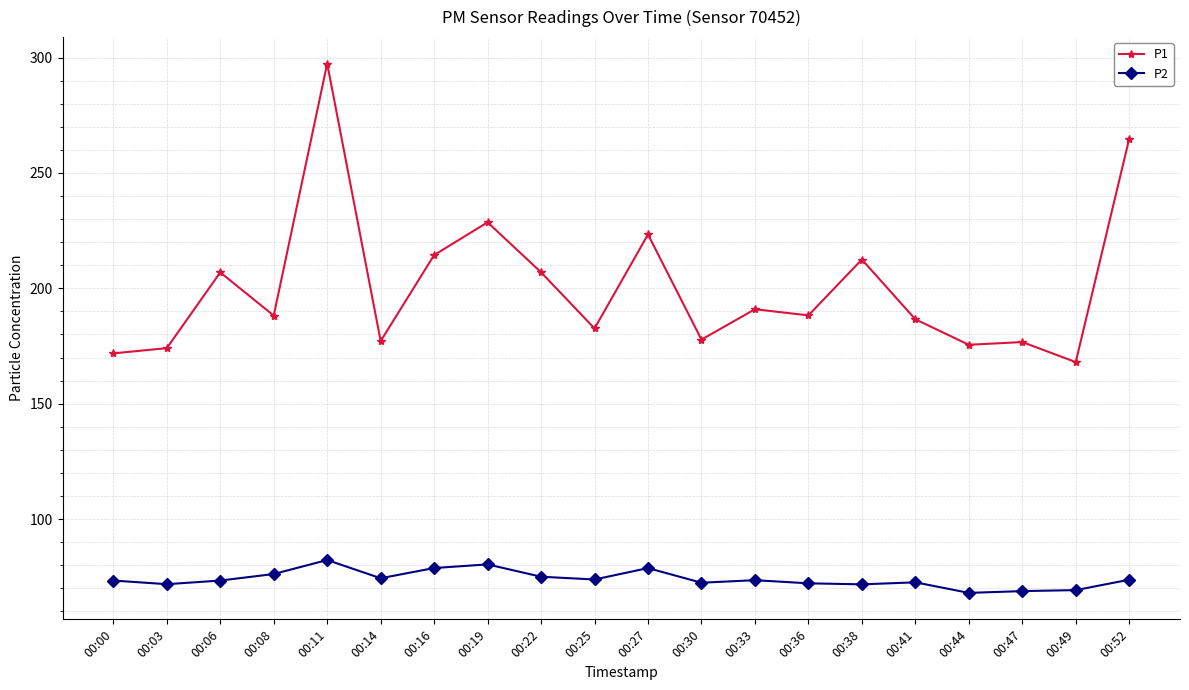

Which series has the widest spread of values?

P1